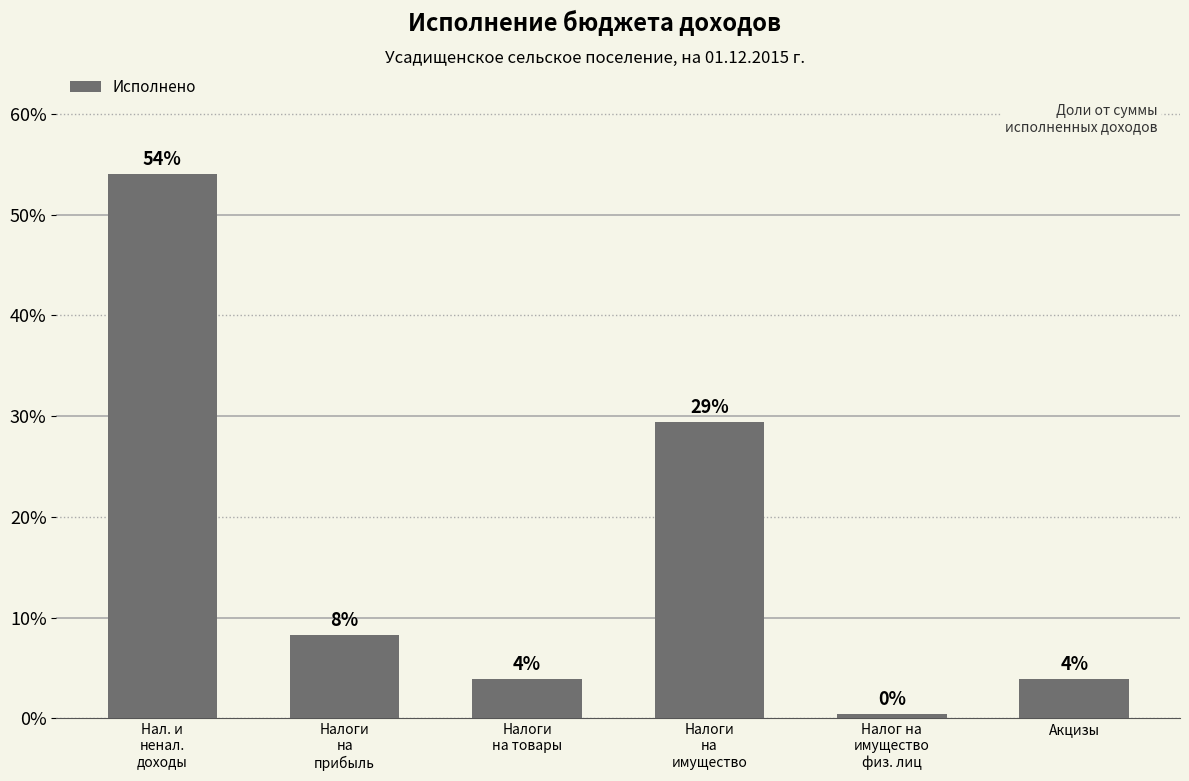

What is the label of the 1st bar from the right?

Акцизы